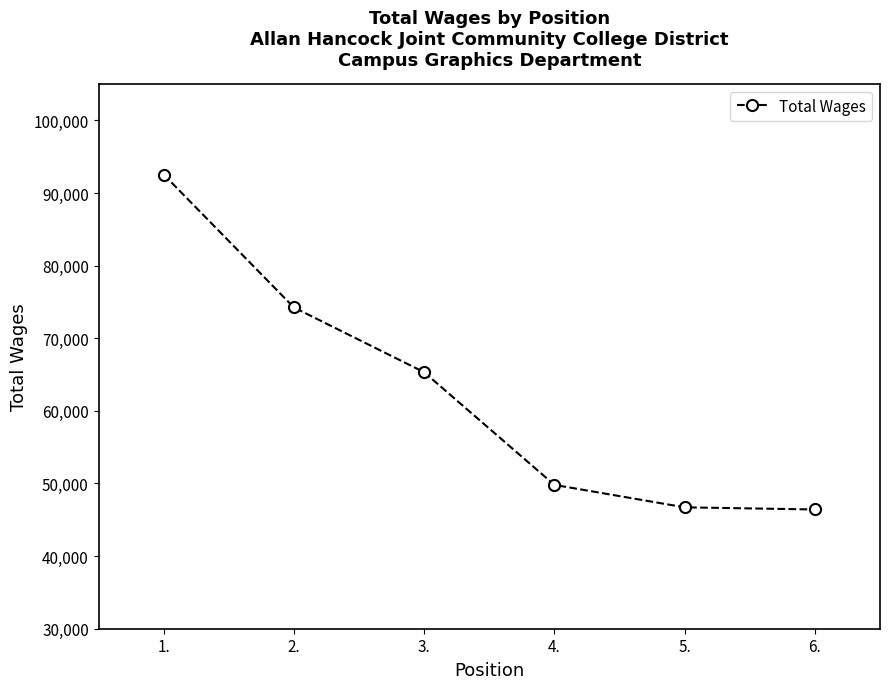

Approximately how many times larger is the value at 3. compared to 4.?

1.3